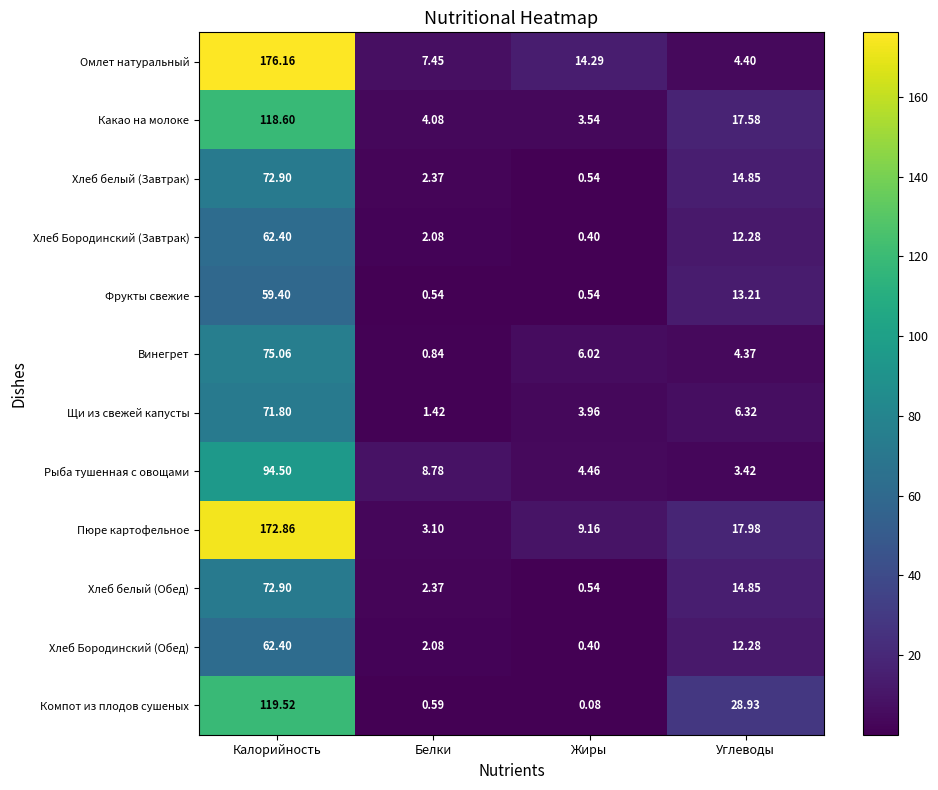

List the labels in order of Какао на молоке value, smallest first.

Жиры, Белки, Углеводы, Калорийность